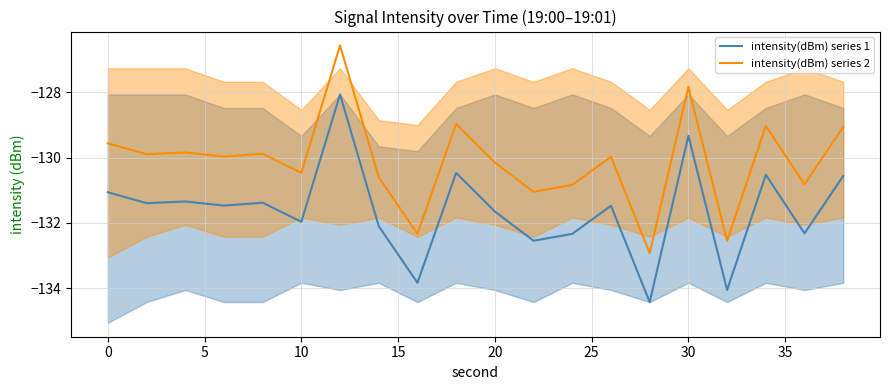

What is the highest value of the intensity(dBm) series 1 series?

-128.1